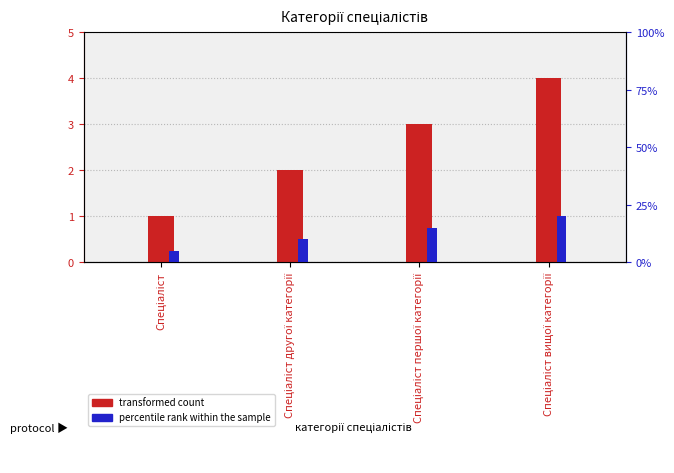

What is the average value of the percentile rank within the sample series?

12